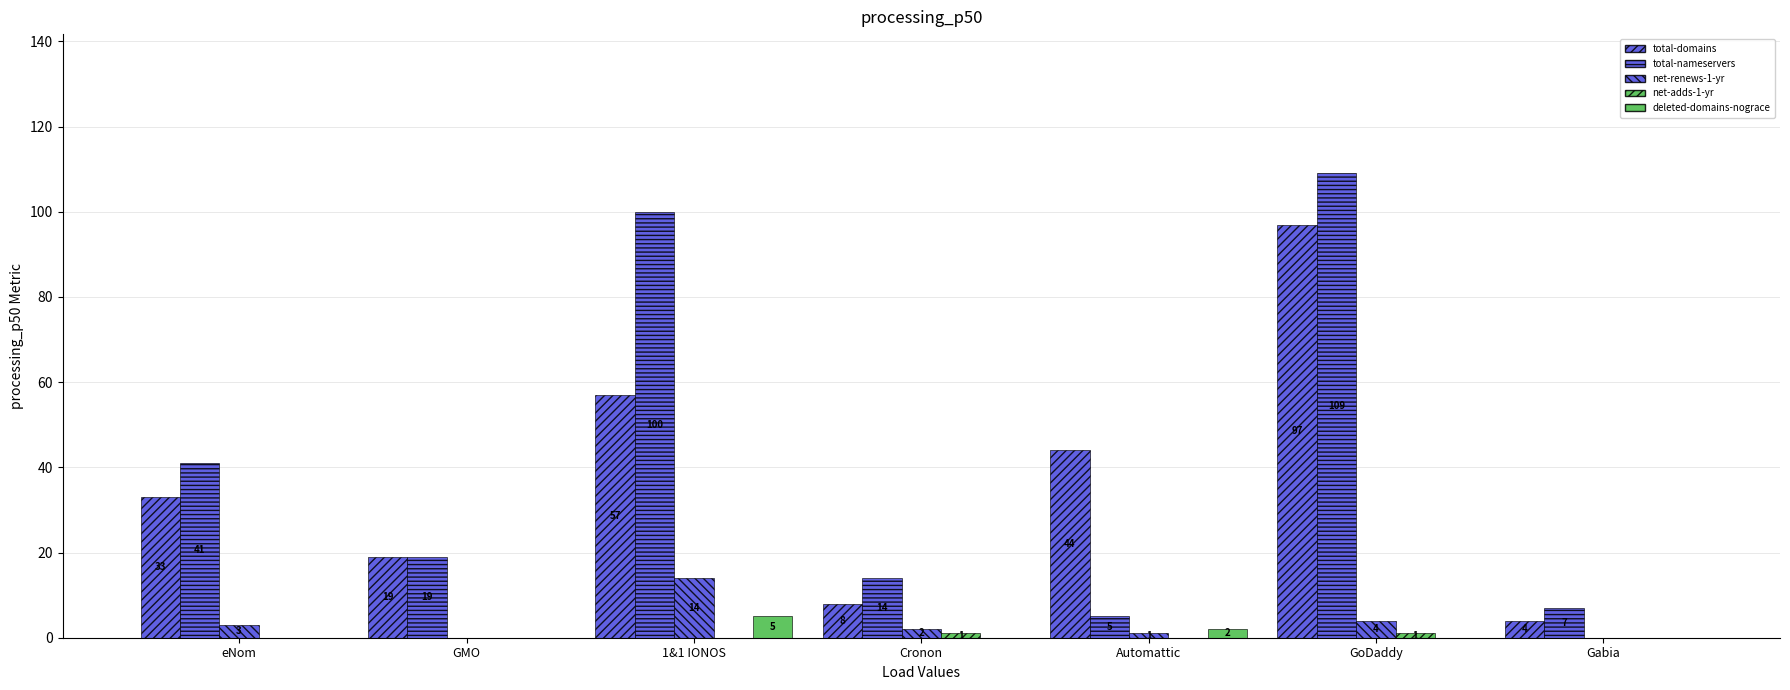

Are the bars grouped side by side (vs. stacked)?

Yes